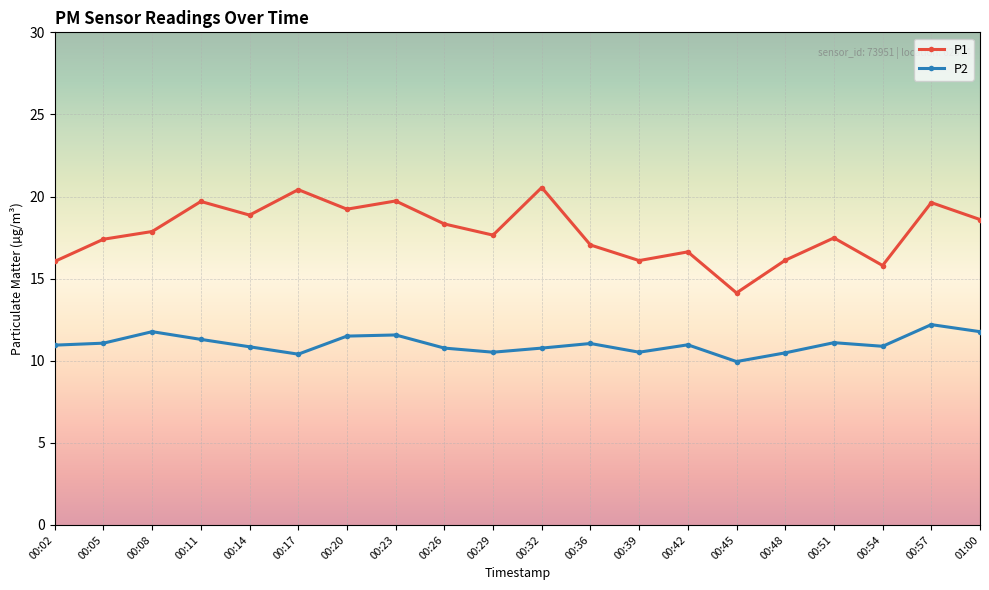

At which label does P2 first exceed 10?

00:02